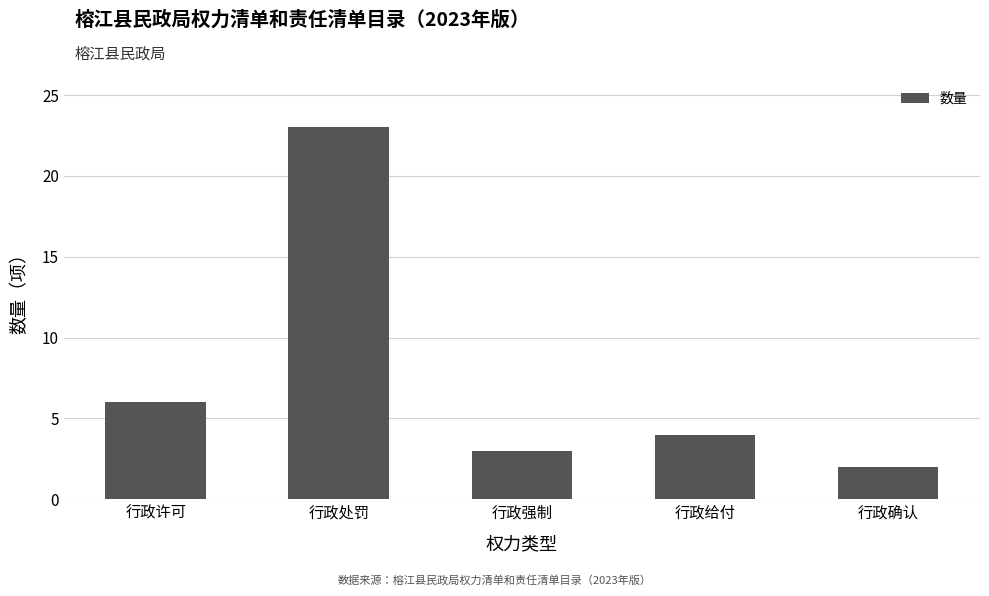

What is the label of the 5th bar from the right?

行政许可